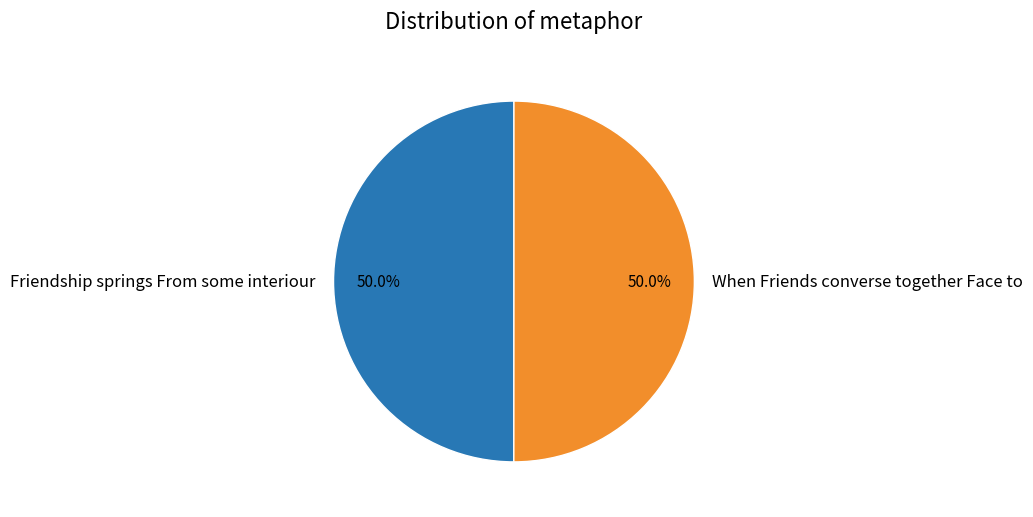

Approximately how many times larger is the value at Friendship springs From some interiour compared to When Friends converse together Face to?

1.0